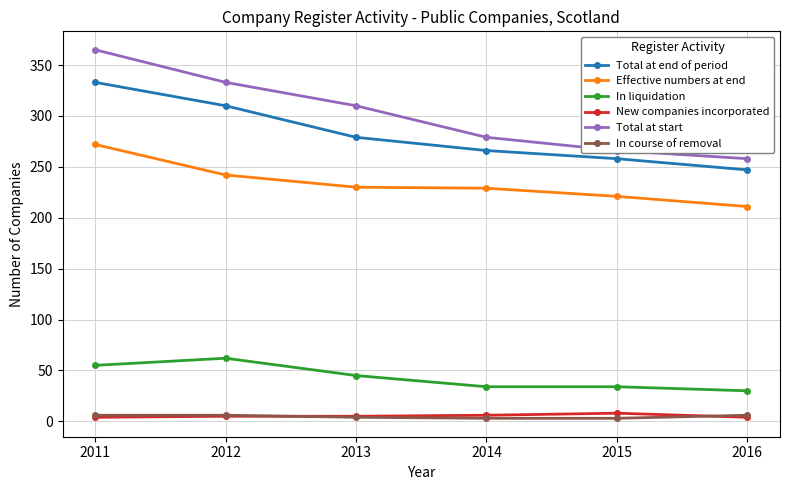

Which series has the largest total across all categories?

Total at start